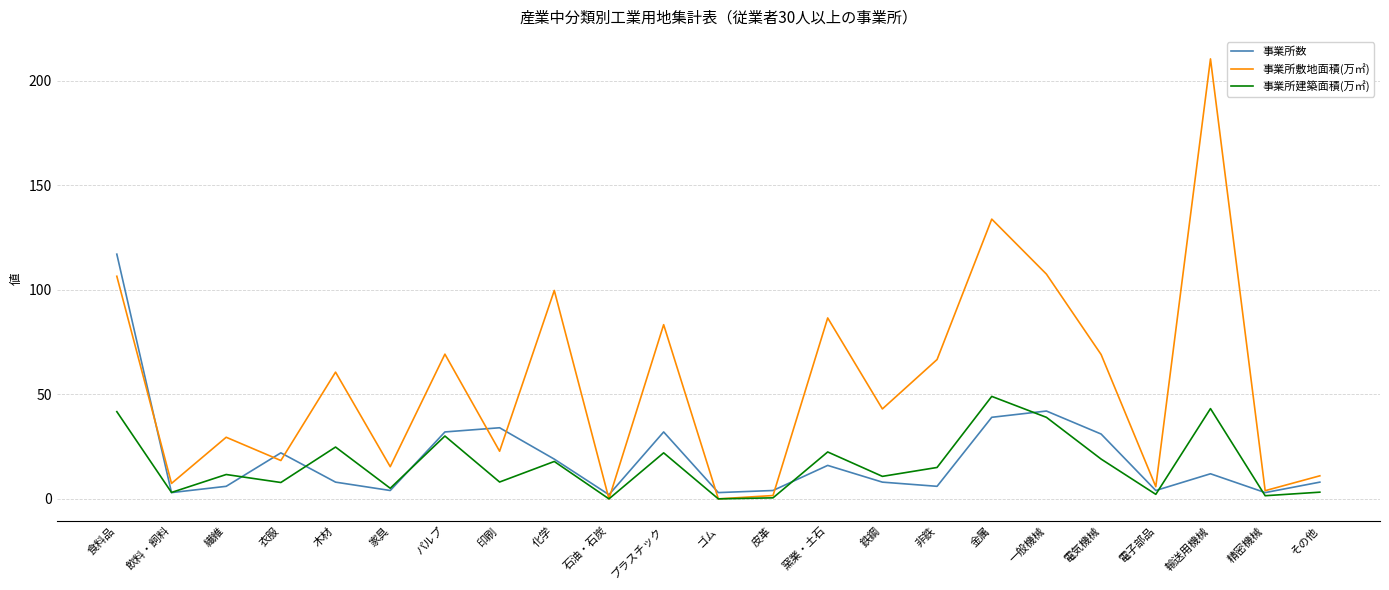

Is this an area chart (filled region under the line)?

No